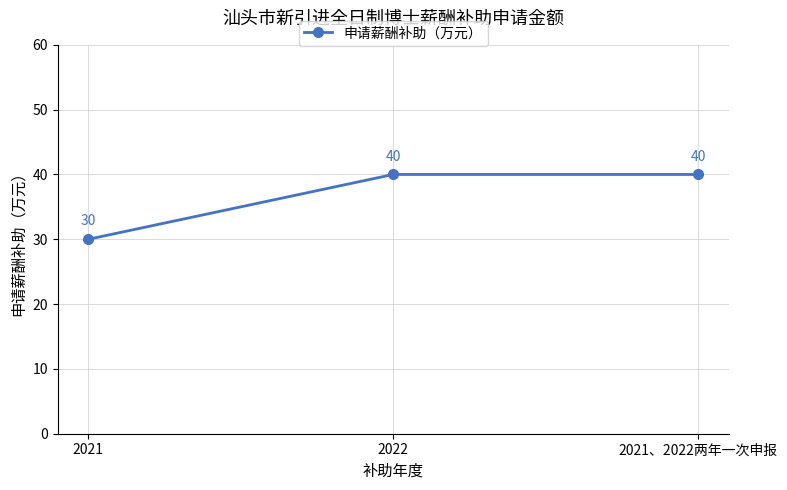

True or false: the data shows 12 at 2021、2022两年一次申报.

False